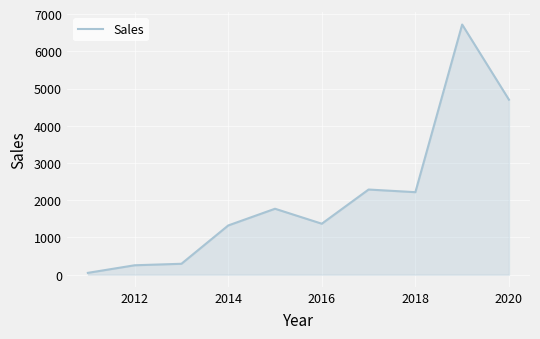

What is the greatest value displayed?

6718